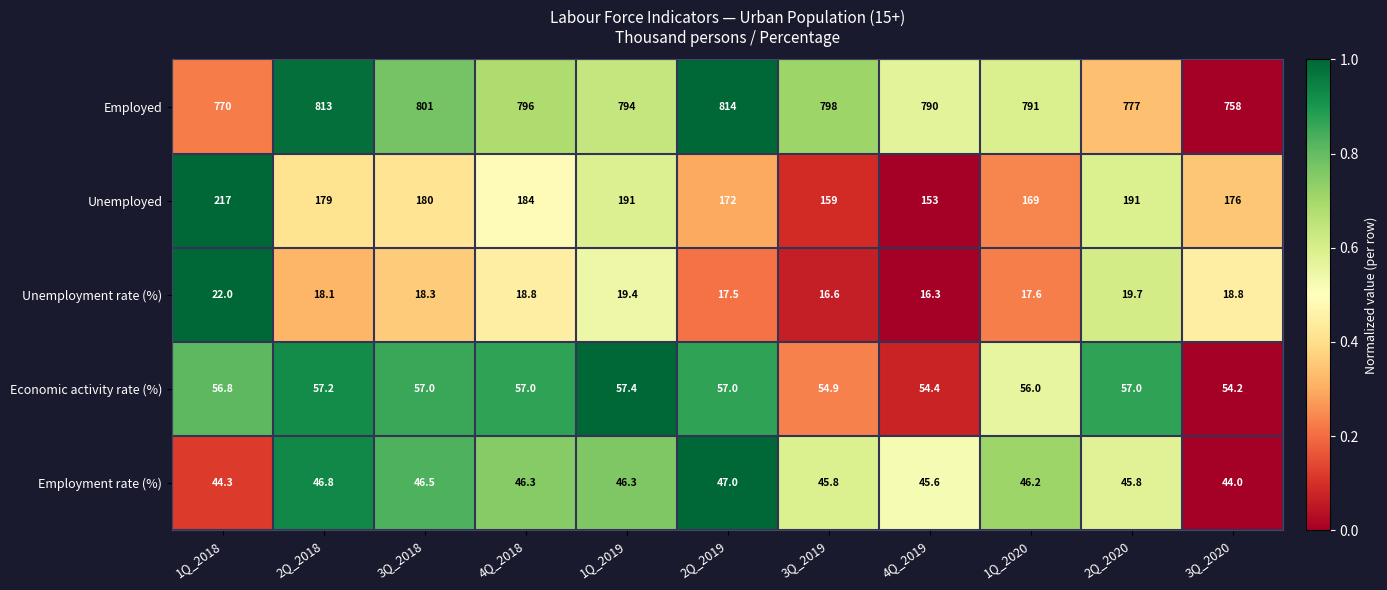

How many data points does each series have?

11